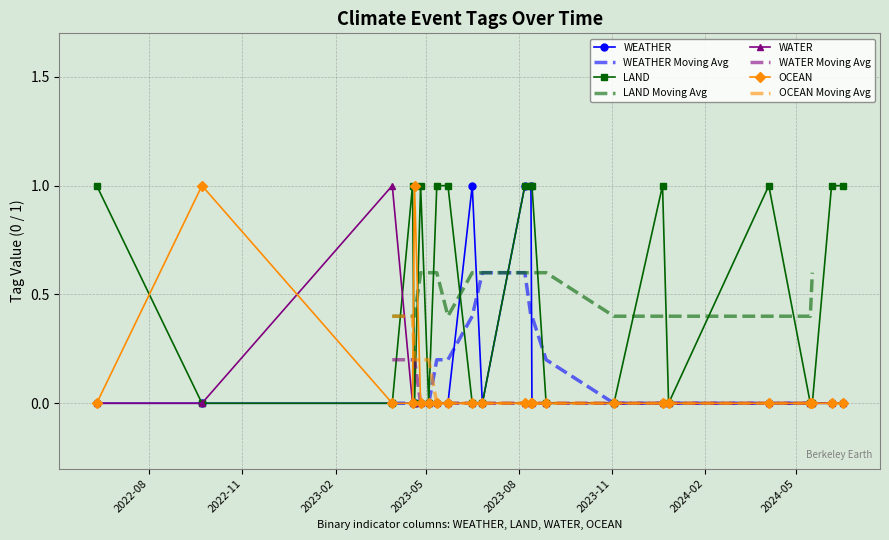

How many values in the OCEAN series exceed 0?

2